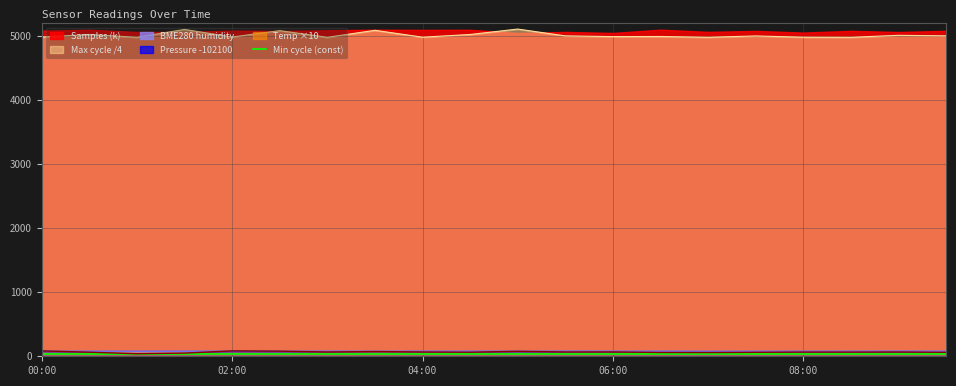

In Max_cycle, how many points are higher than both neighbors (excluding endpoints)?

8